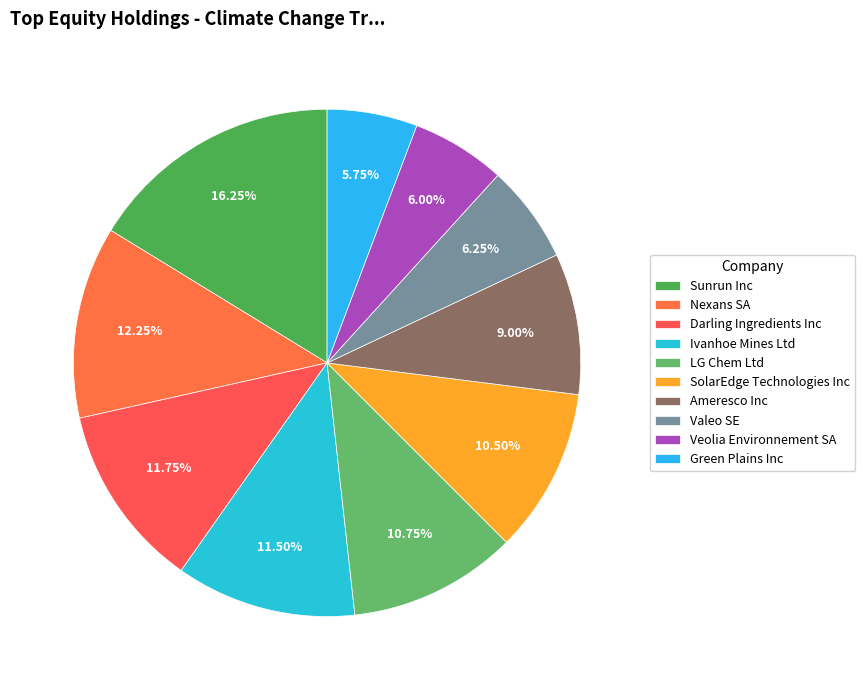

To the nearest percent, what is the difference between the Green Plains Inc and Nexans SA slice percentages?

7%